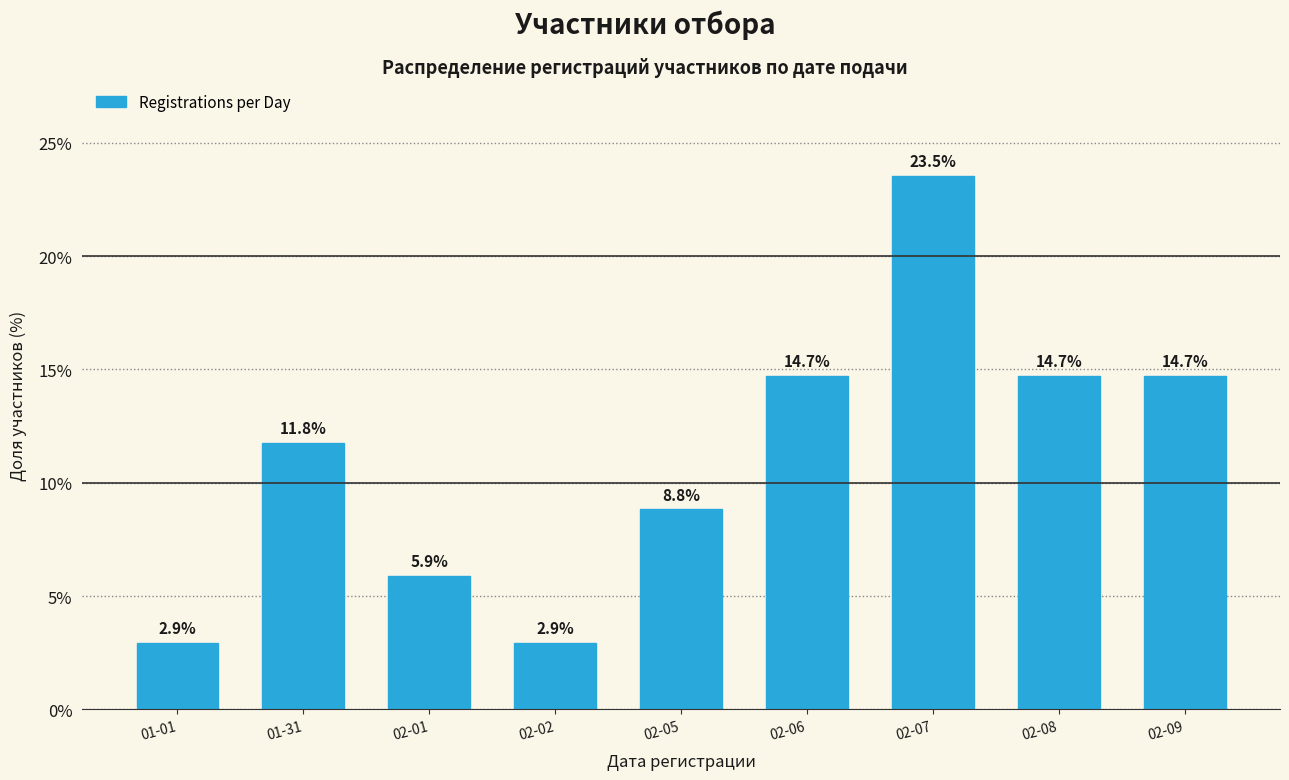

Reading right to left, list all the values displayed in this chart.

02-09=14.7	02-08=14.7	02-07=23.5	02-06=14.7	02-05=8.8	02-02=2.9	02-01=5.9	01-31=11.8	01-01=2.9